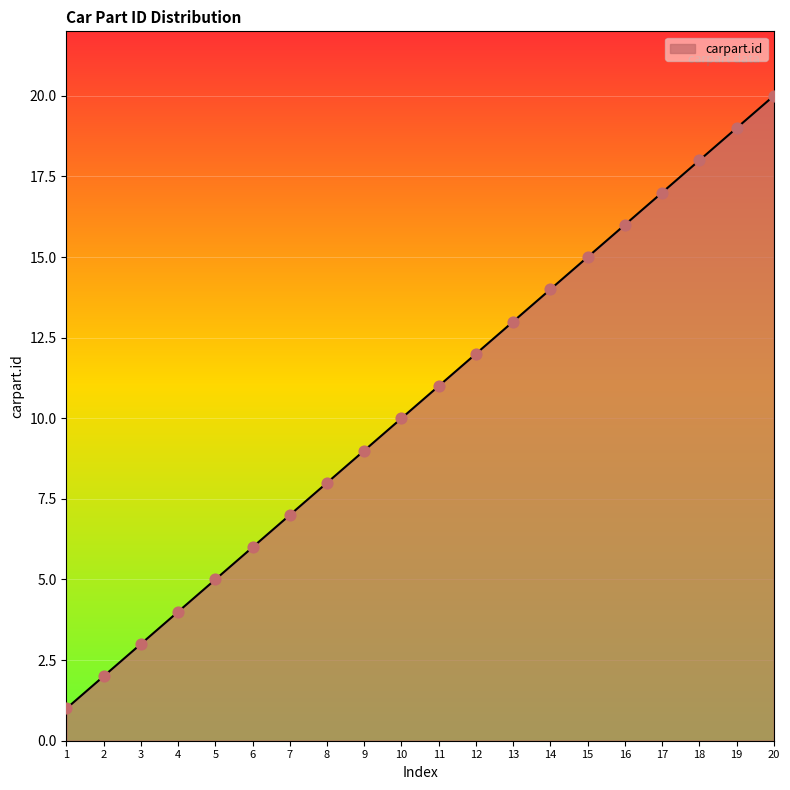

What is the ratio of the value at 12 to the value at 2?

6.0